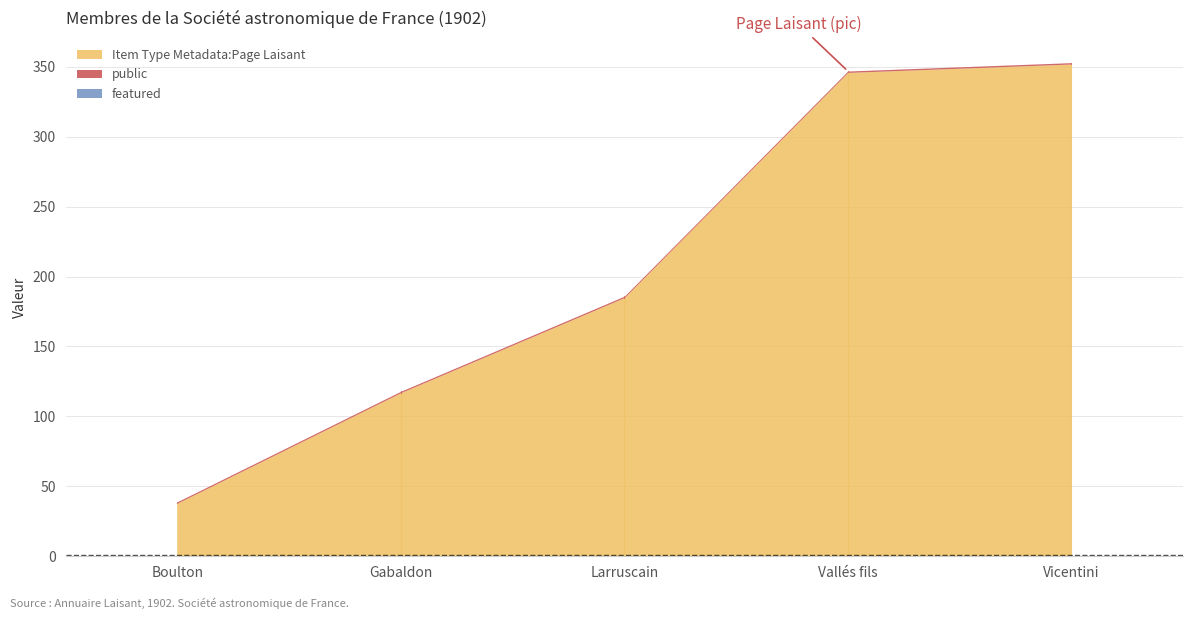

True or false: featured and public cross at least once.

False